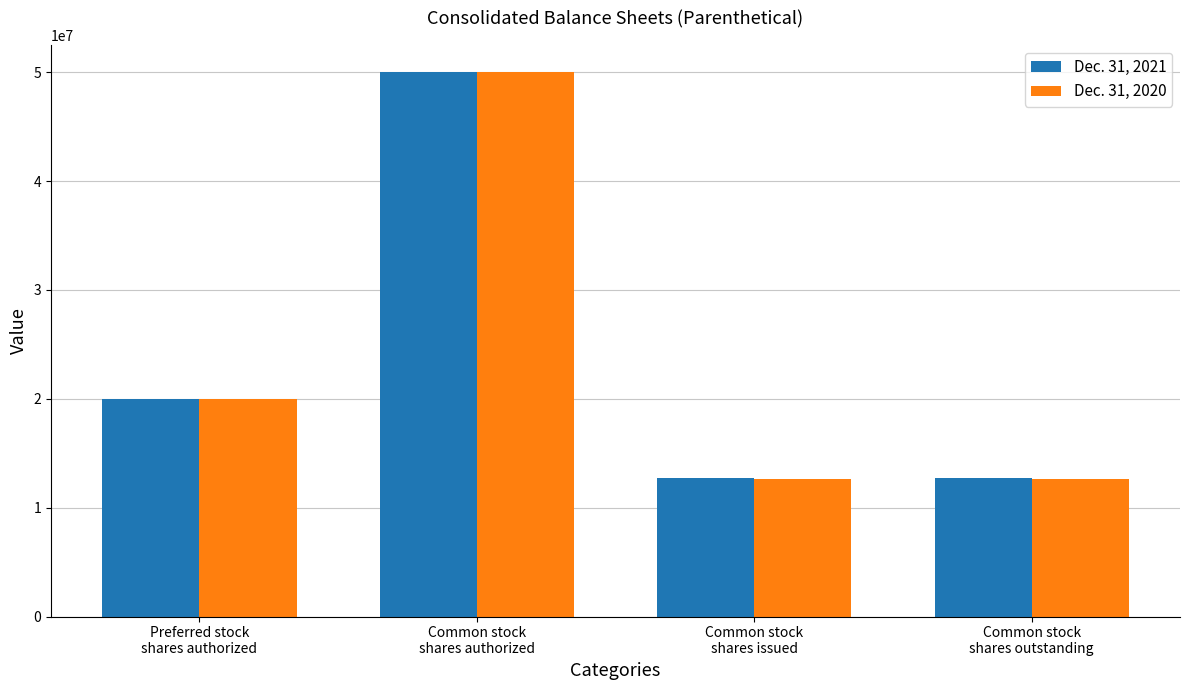

The value of Dec. 31, 2021 at Common stock
shares authorized is 75708852. True or false?

False